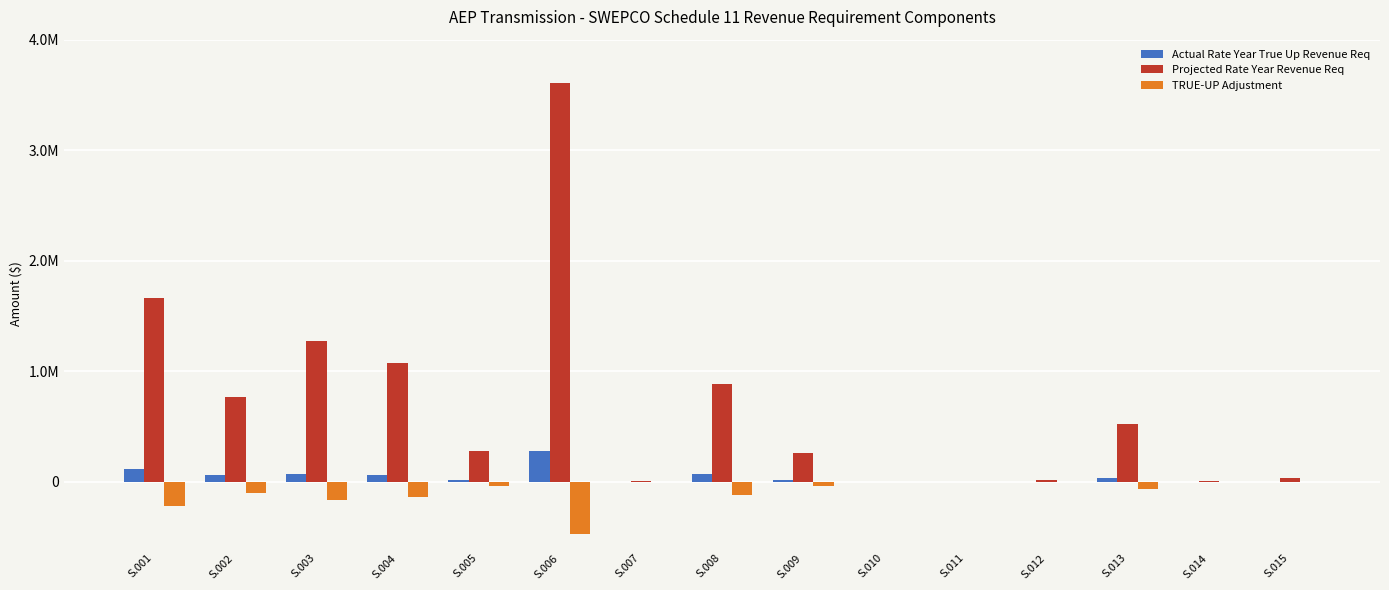

Is it true that TRUE-UP Adjustment equals -4281.9 at S.015?

True